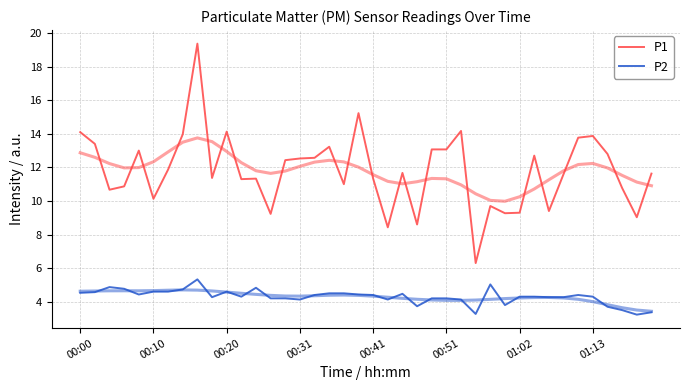

In P1, how many points are lower than both neighbors (excluding endpoints)?

12